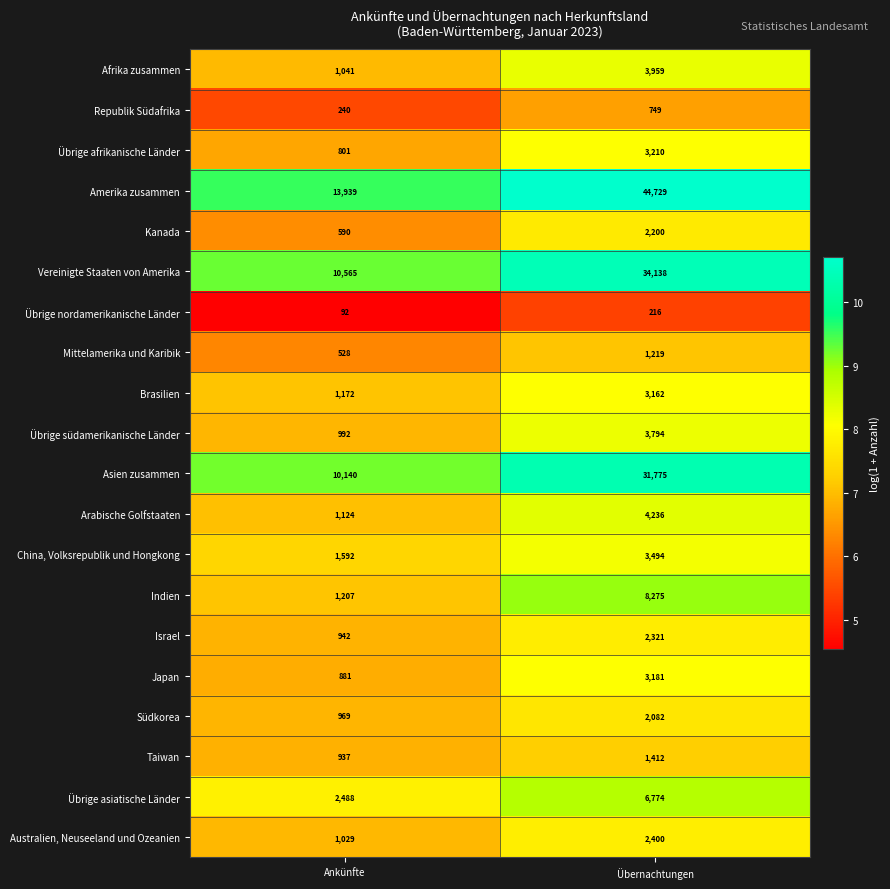

What is the sum of the Afrika zusammen values at Übernachtungen and Ankünfte?

5000